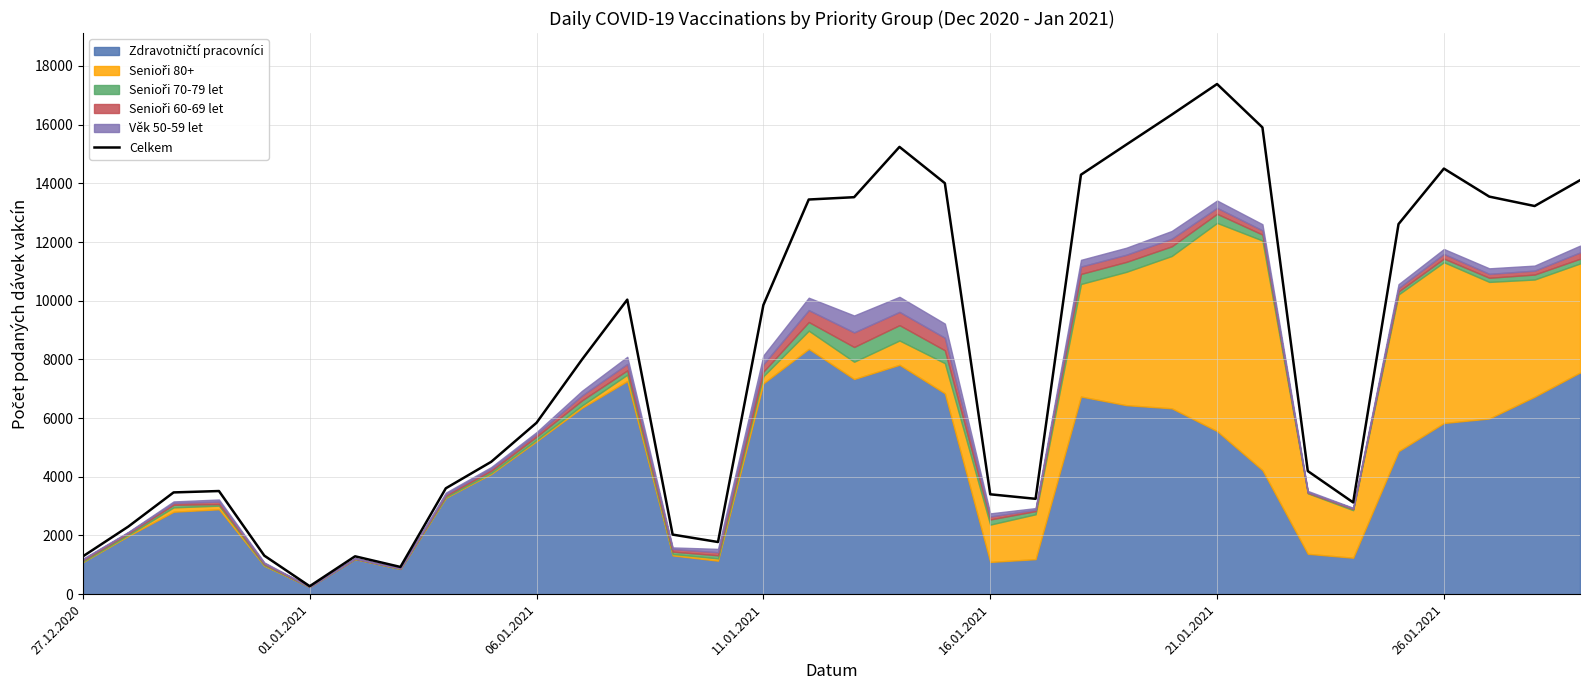

Reading right to left, what are all the values shown in this chart?

14105	13226	13547	14502	12611	3125	4195	15905	17383	16339	15319	14293	3249	3403	14005	15241	13527	13448	9852	1777	2030	10036	7991	5840	4509	3607	927	1290	271	1312	3514	3467	2301	1287